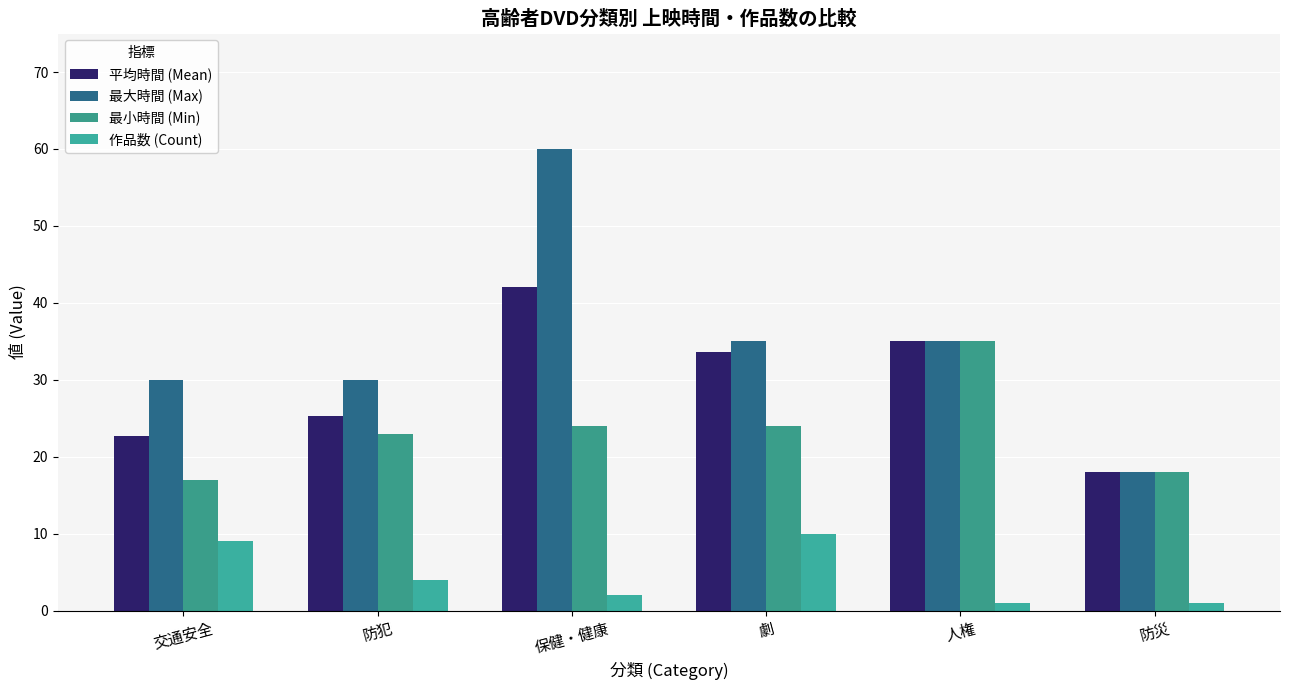

Which has a higher value, 保健・健康 or 交通安全?

保健・健康